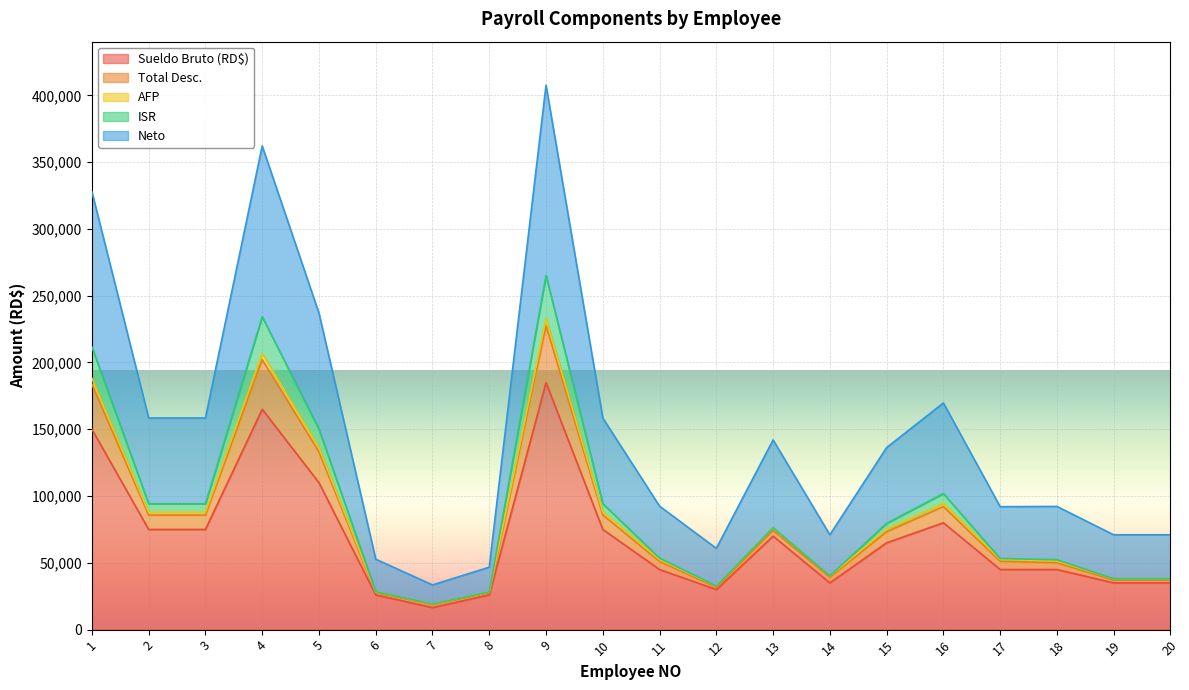

What is the sum of all Total Desc. values?

1785786.2